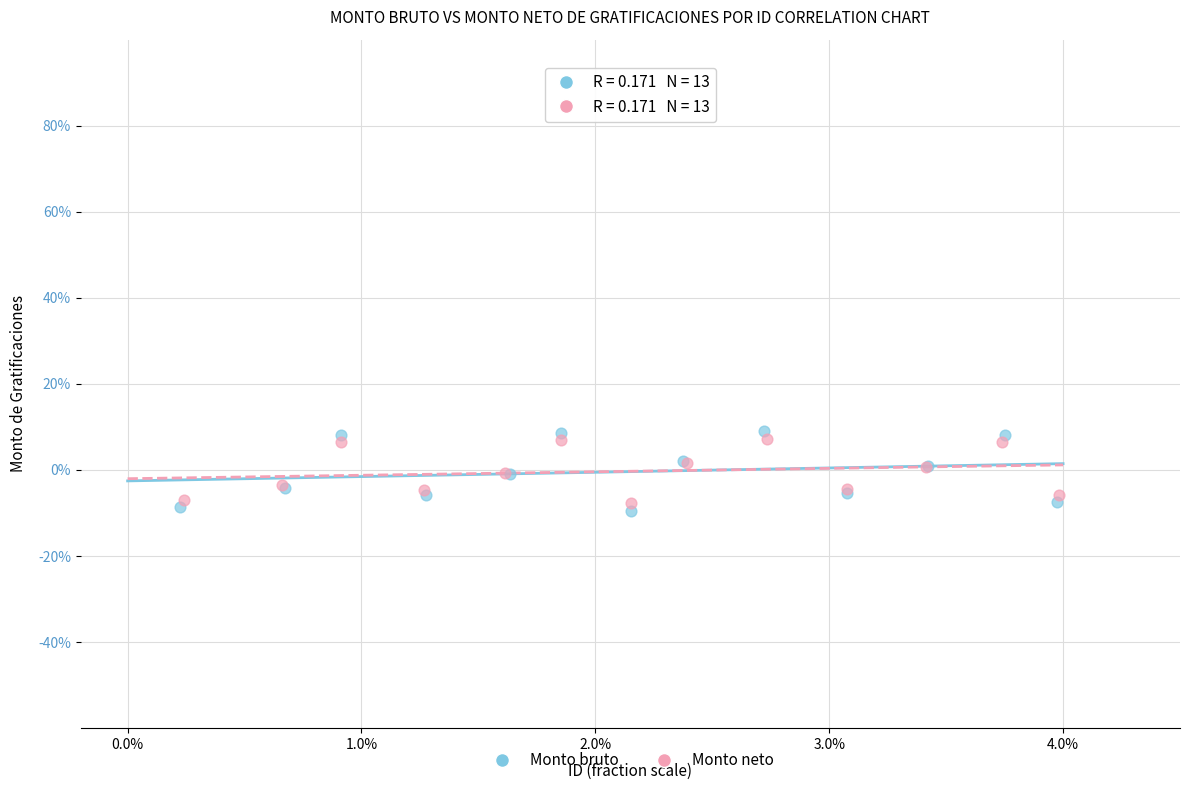

What are all the series names shown in the legend?

Monto bruto, Monto neto